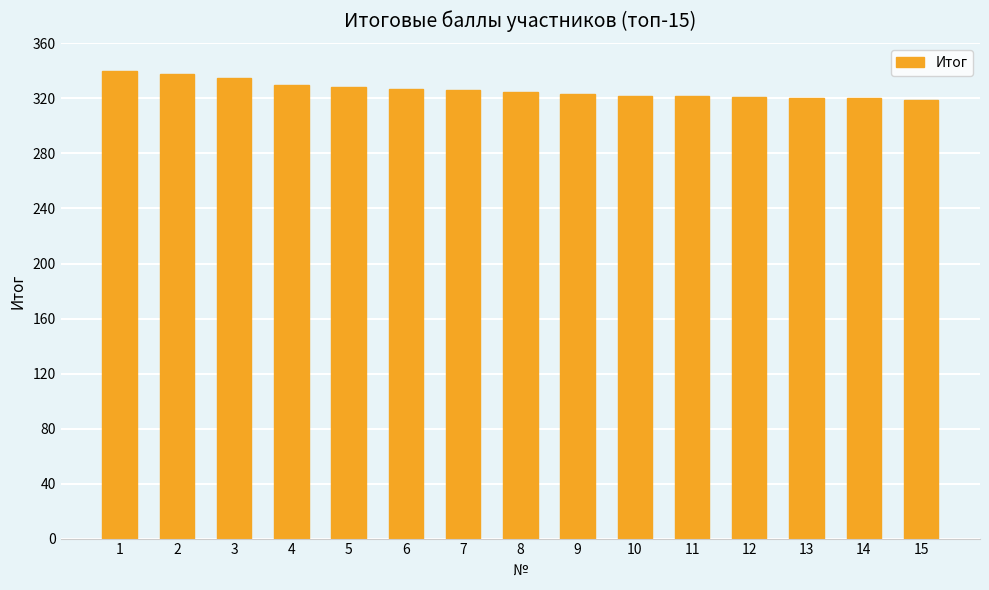

Is it true that the value at 14 is 175?

False